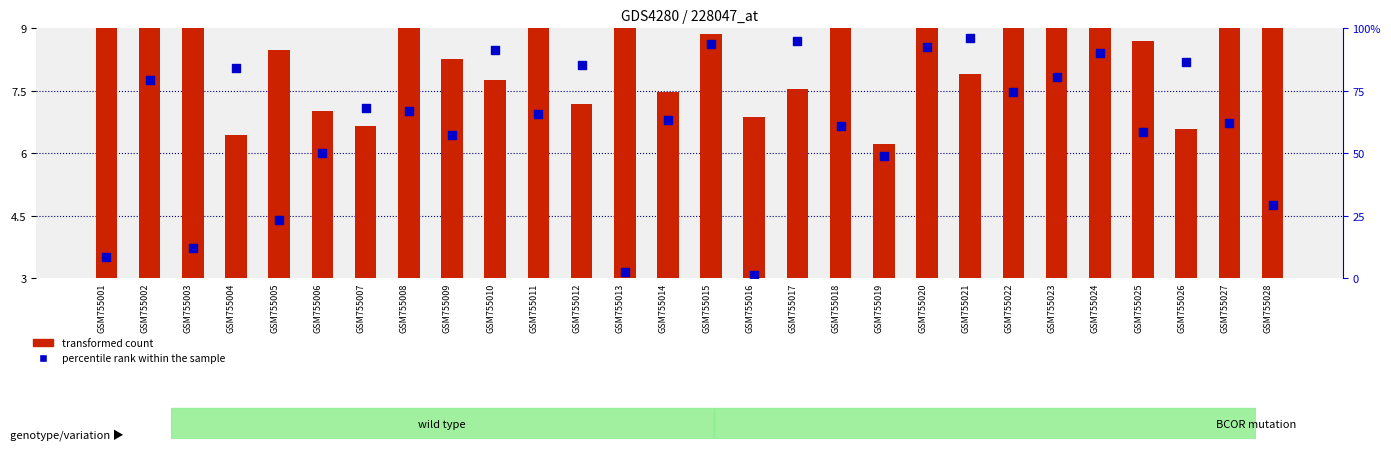

Which series contains the lowest Y value?

percentile rank within the sample